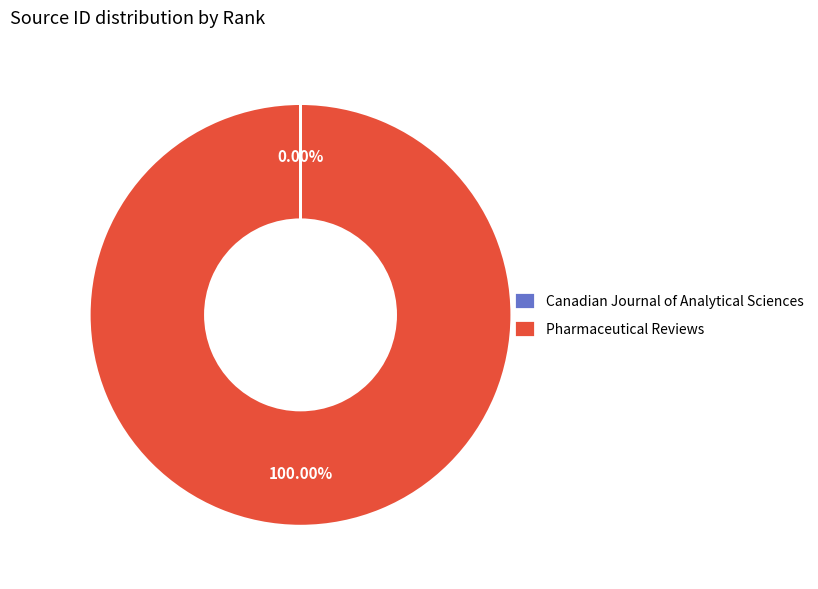

Which slice is the largest?

Pharmaceutical Reviews